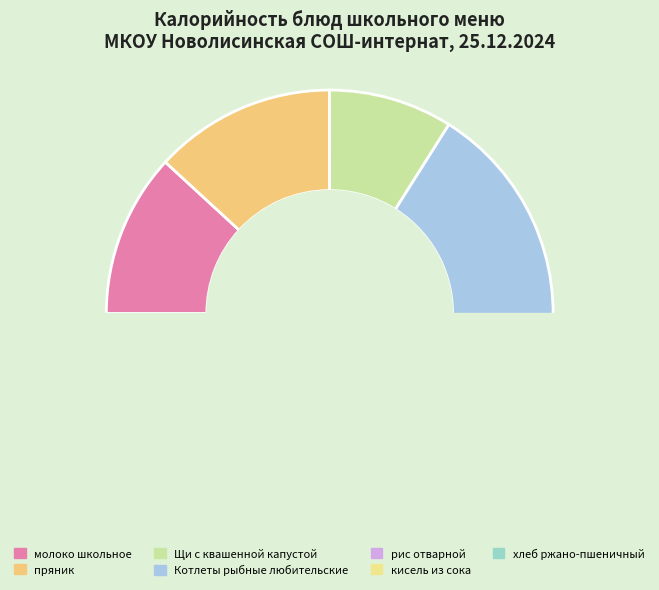

Approximately how many times larger is the value at кисель из сока compared to Щи с квашенной капустой?

1.7